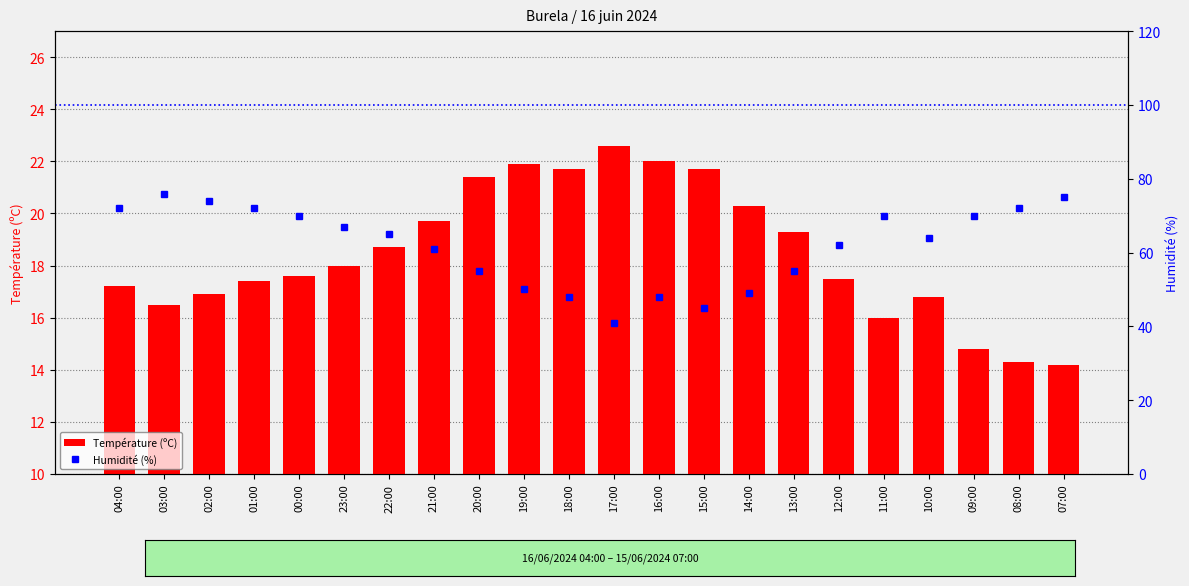

Which series has the widest spread of values?

Humidité (%)